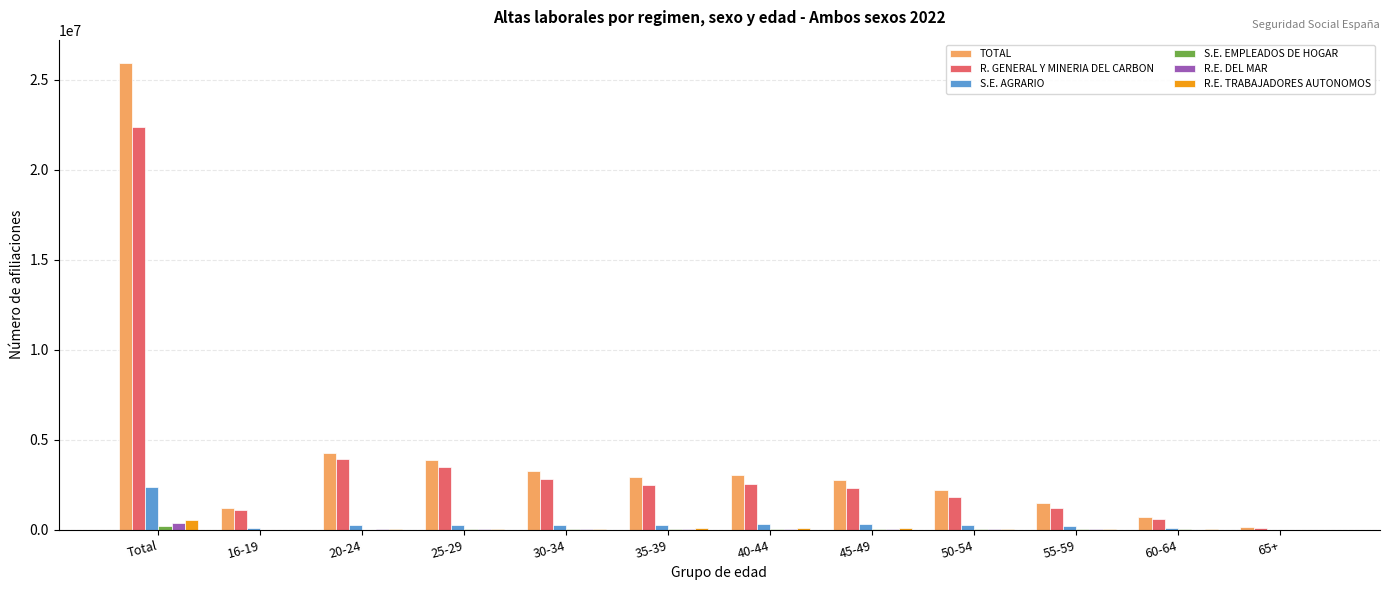

What is the sum of all R. GENERAL Y MINERIA DEL CARBON values?

44769650